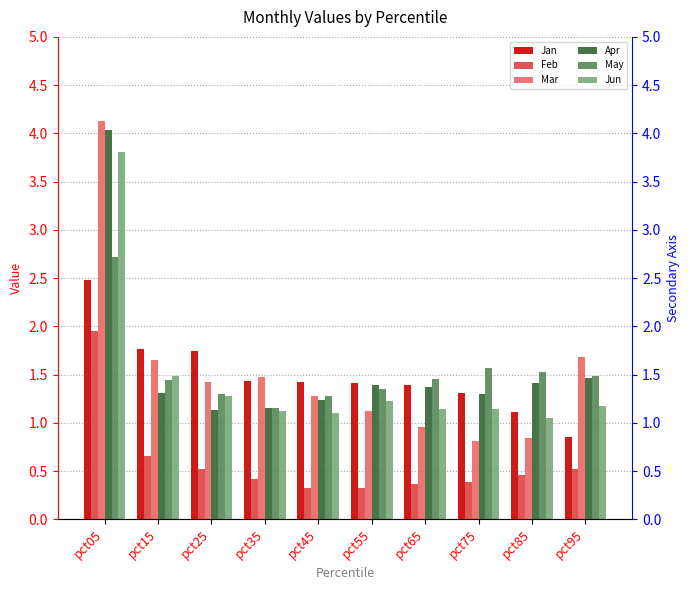

What is the value of the Mar bar at the 5th from the left?

1.3